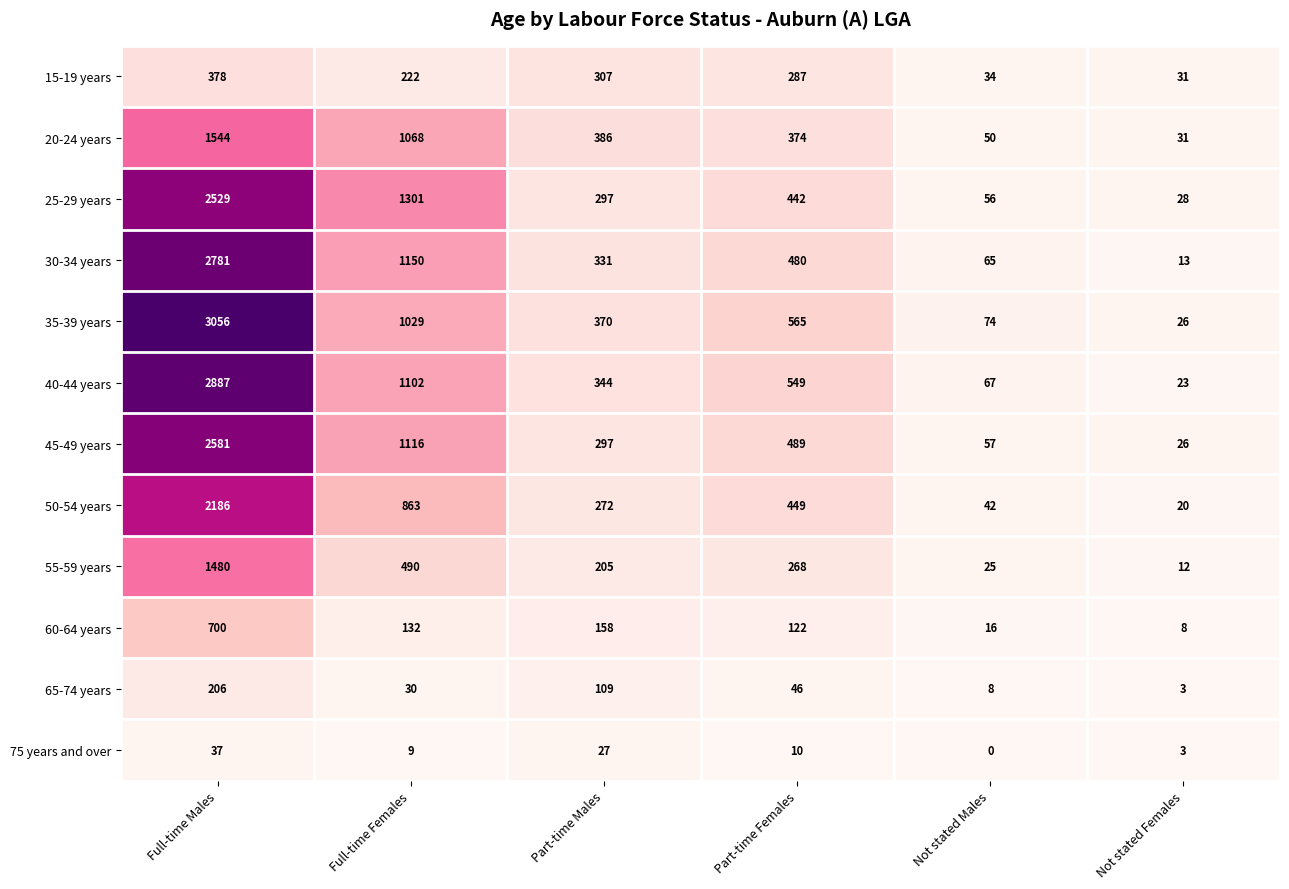

How many values in the 15-19 years series are below 287?

3